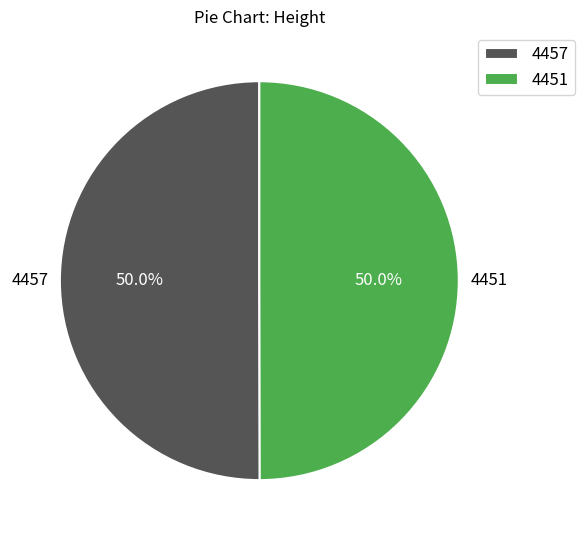

What percentage is NOT represented by 4457?

50.0%